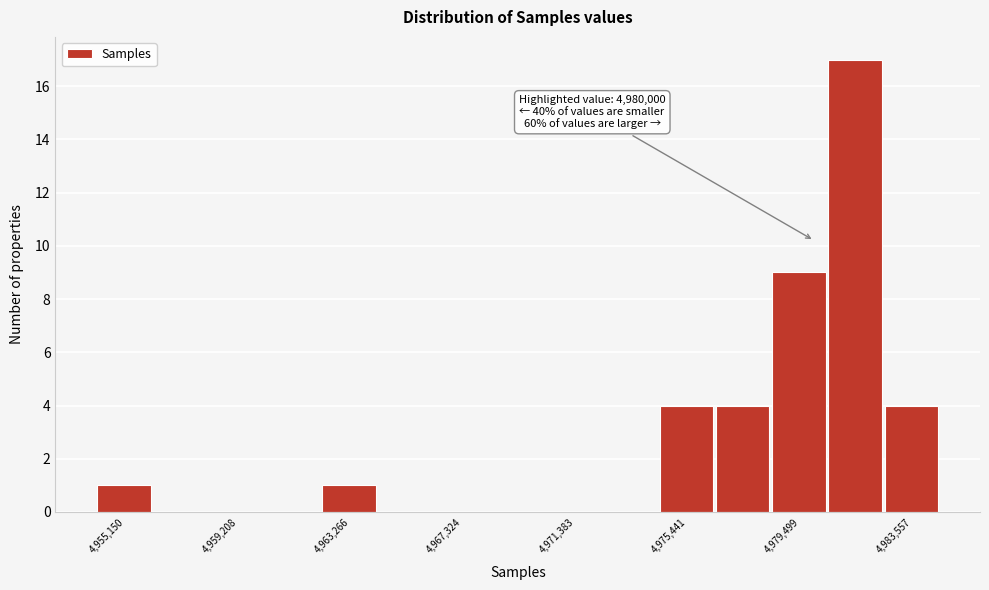

Which range on the x-axis has the tallest bar?

4980500 to 4982500